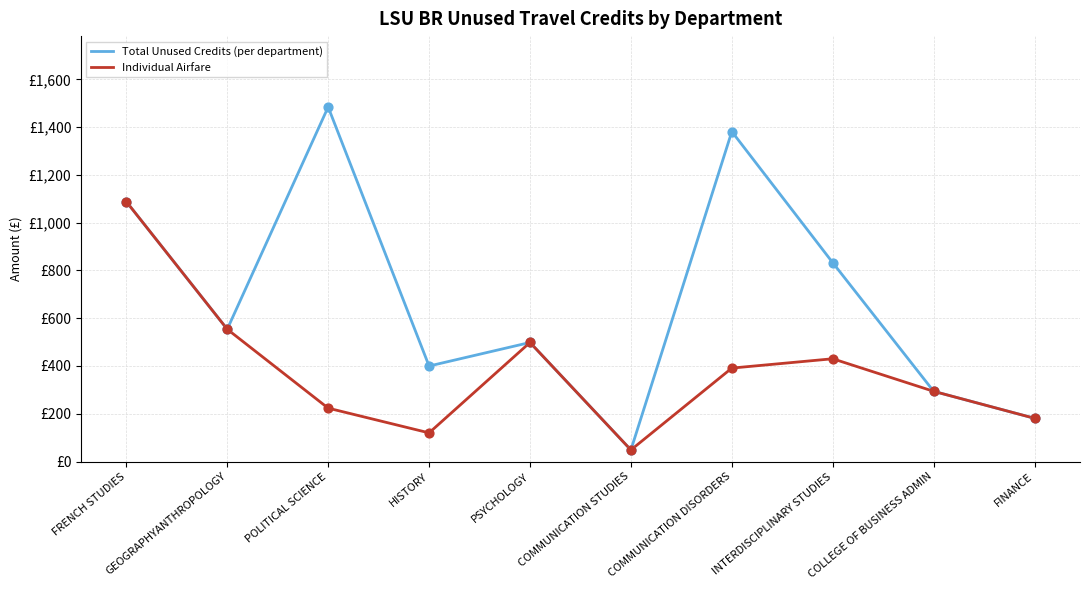

What are all the series names shown in the legend?

Total Unused Credits (per department), Individual Airfare